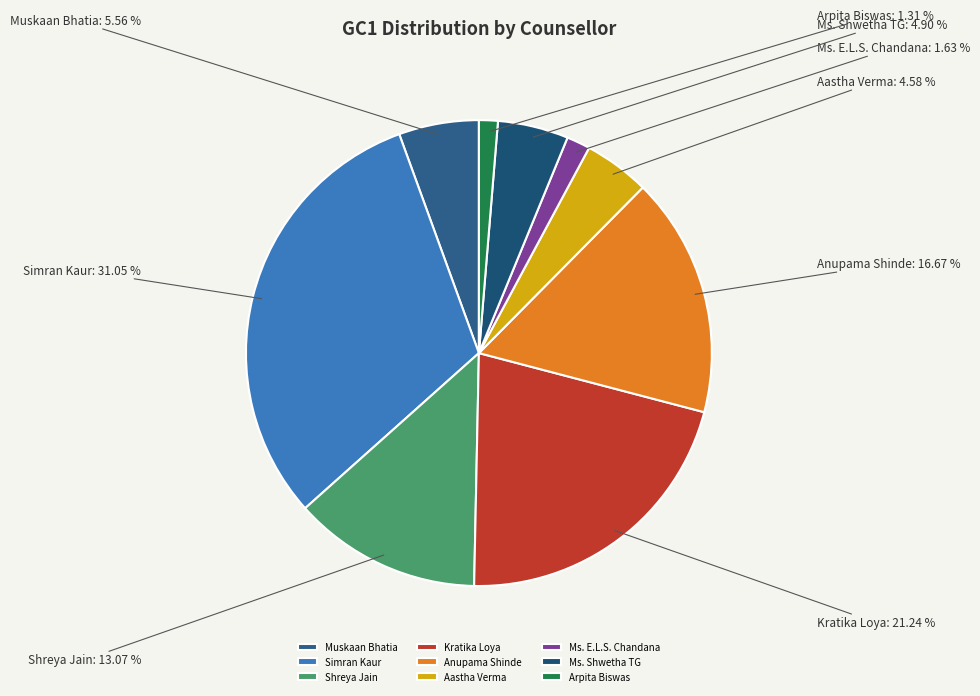

What is the largest slice in the pie chart?

Simran Kaur